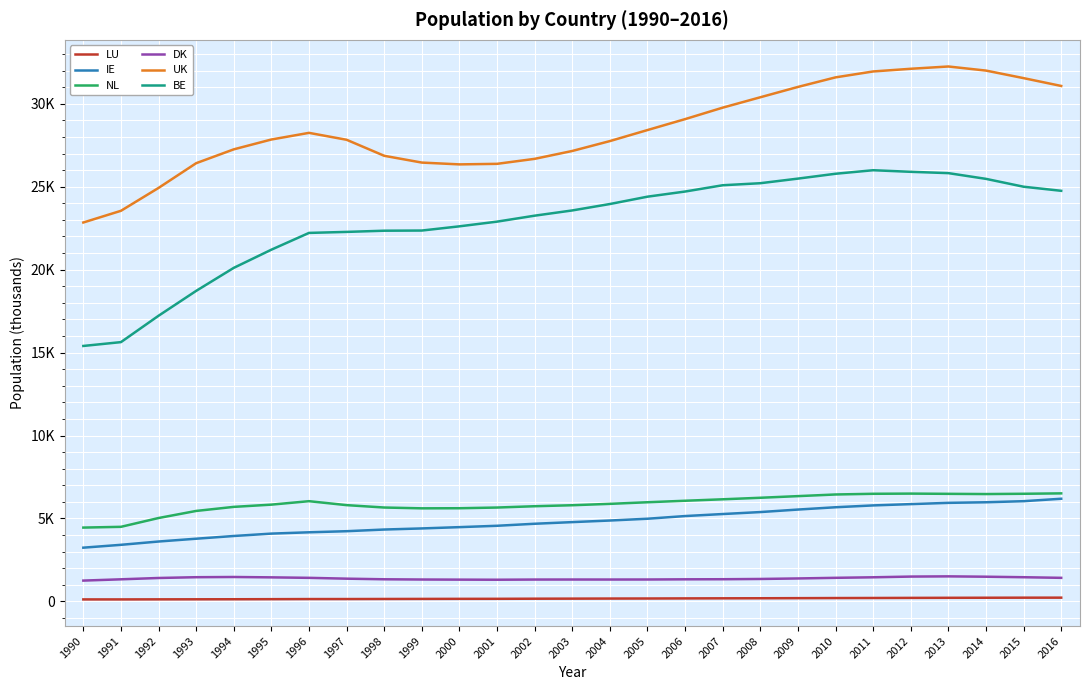

Rank the categories by DK value from lowest to highest.

1990, 2001, 2000, 2002, 2004, 1999, 2003, 2005, 1991, 2006, 1998, 2007, 2008, 1997, 2009, 1992, 1996, 2016, 2010, 1995, 2011, 2015, 1993, 1994, 2014, 2012, 2013